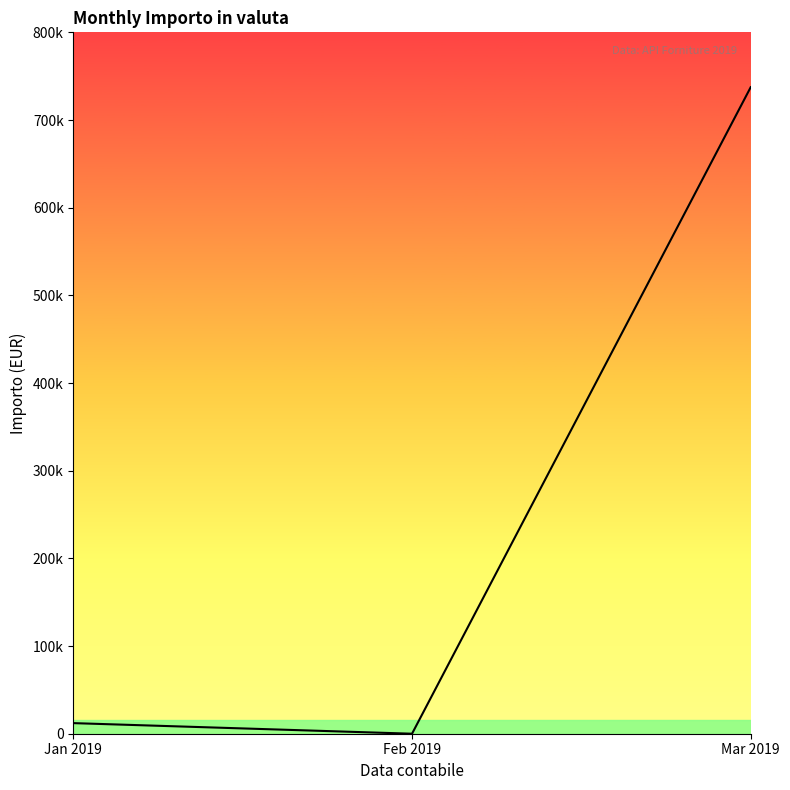

Does the chart display data point markers on the line(s)?

No